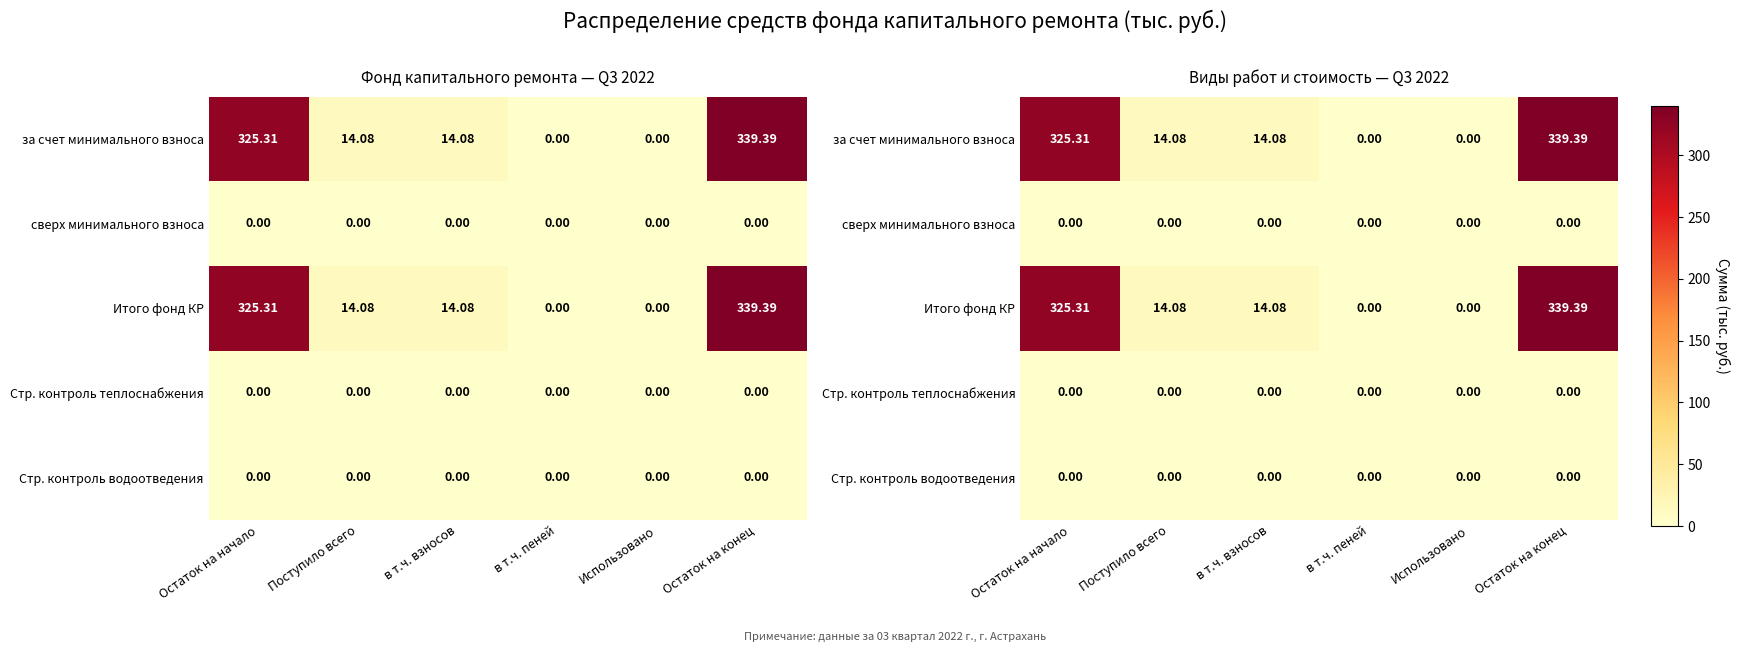

Which series has the largest range (max minus min)?

за счет минимального взноса